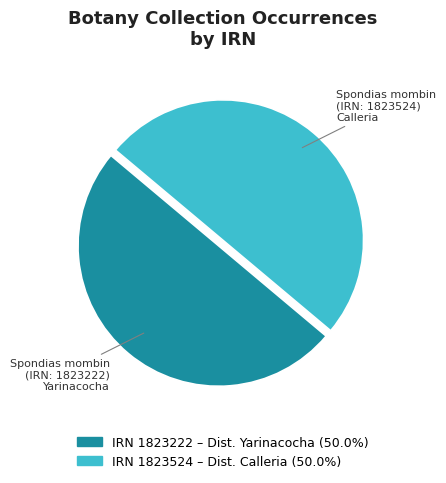

Do IRN 1823524 – Dist. Calleria (50.0%) and IRN 1823222 – Dist. Yarinacocha (50.0%) together represent more than half of the pie?

Yes